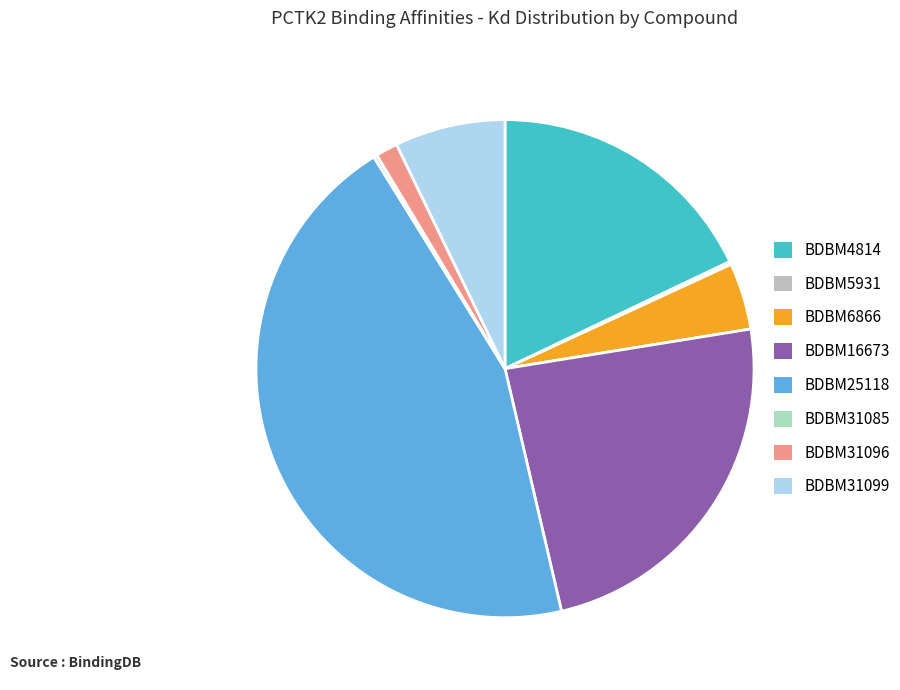

Does BDBM5931 represent more than half of the total?

No